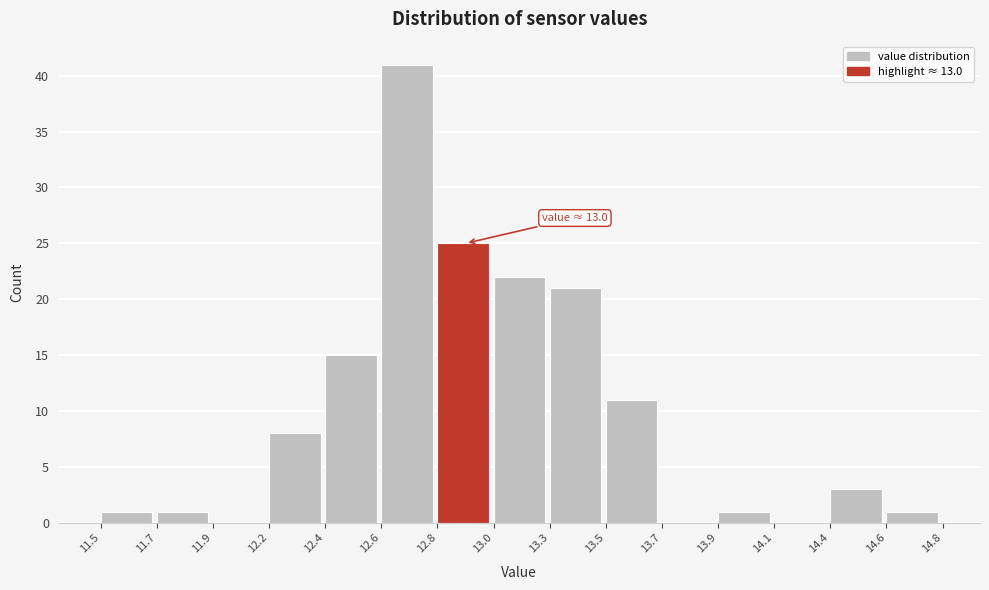

Reading right to left, extract all data points from this chart.

14.6=1	14.4=3	14.1=0	13.9=1	13.7=0	13.5=11	13.3=21	13.0=22	12.8=25	12.6=41	12.4=15	12.2=8	11.9=0	11.7=1	11.5=1